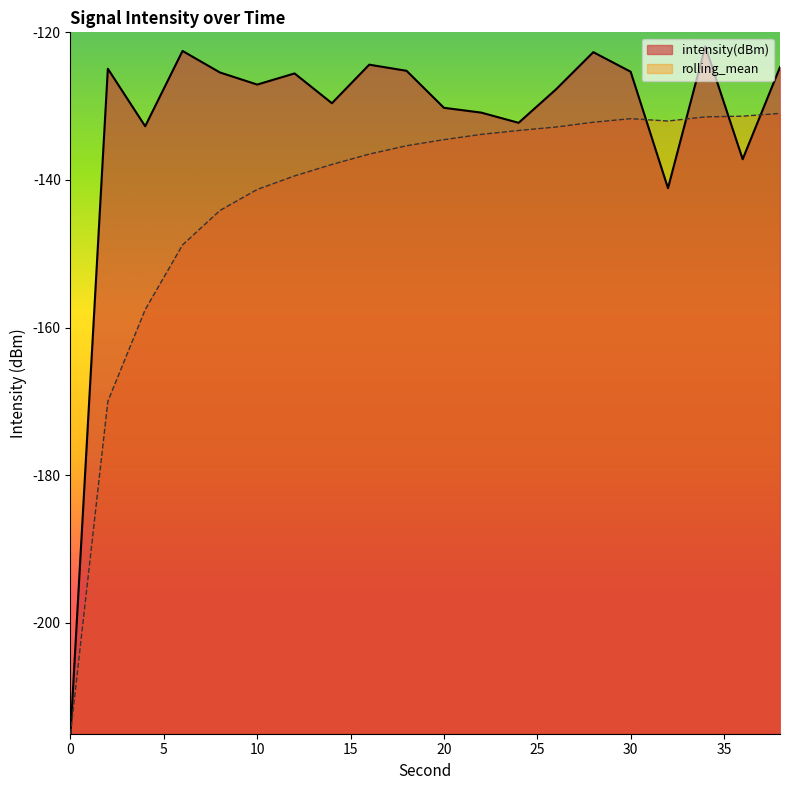

What is the difference between the maximum and minimum values in the rolling_mean series?

84.0